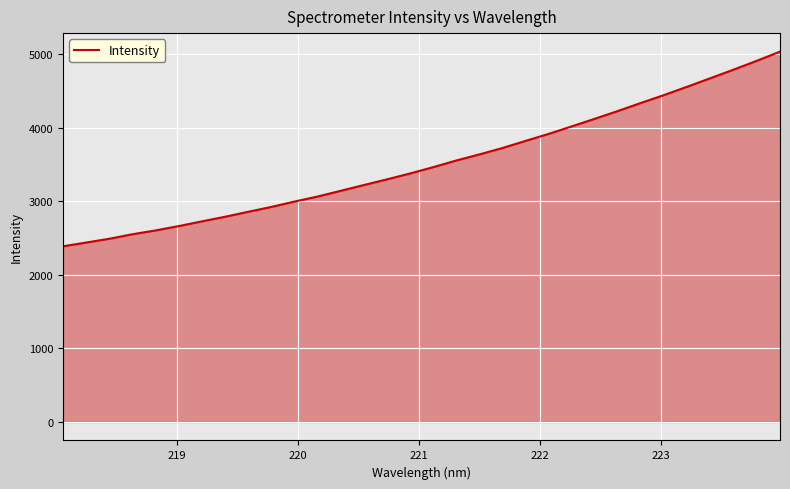

True or false: there are more than 2 points higher than both neighbors.

False